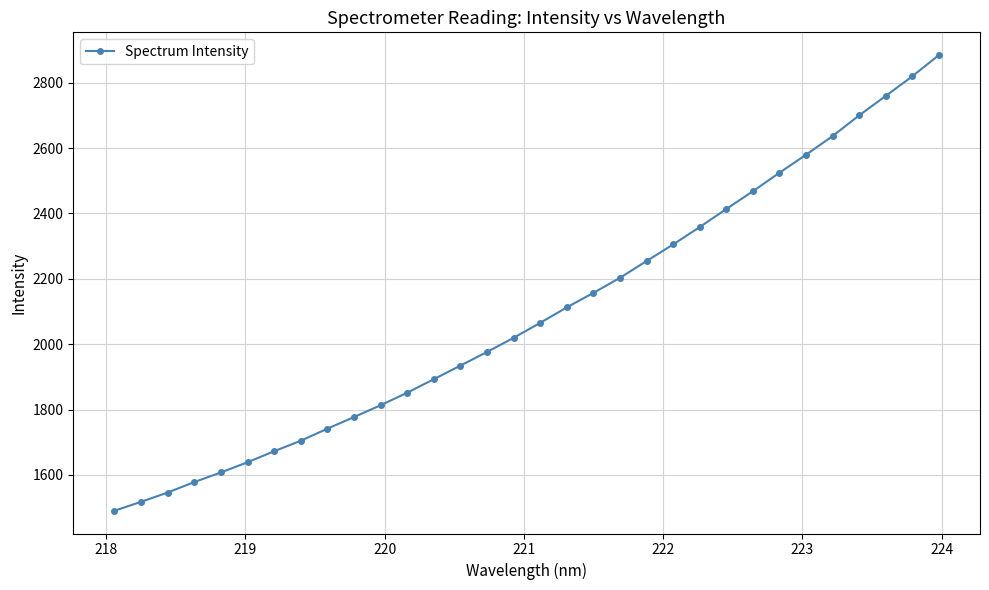

What is the value of the 28th point from the left?

2636.8